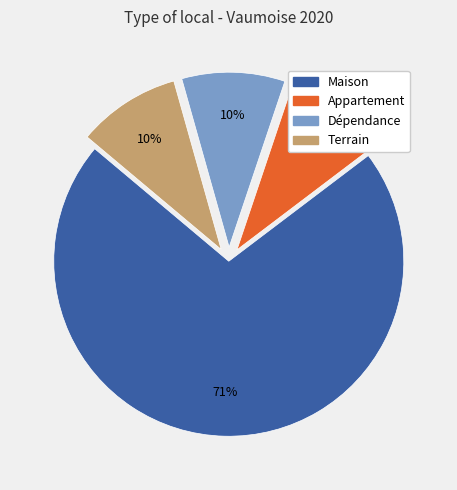

True or false: Maison accounts for 71% of the total.

True